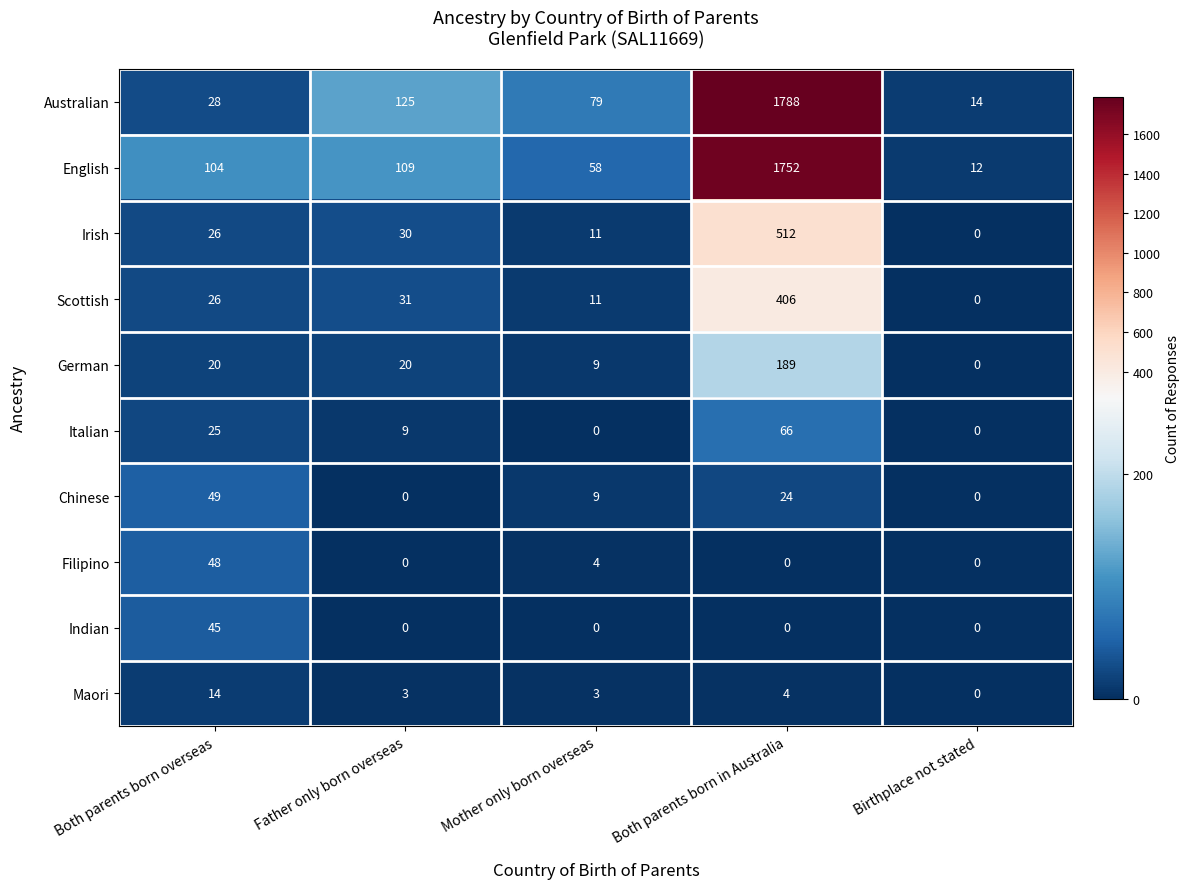

True or false: Scottish has a value of 0 at Birthplace not stated.

True